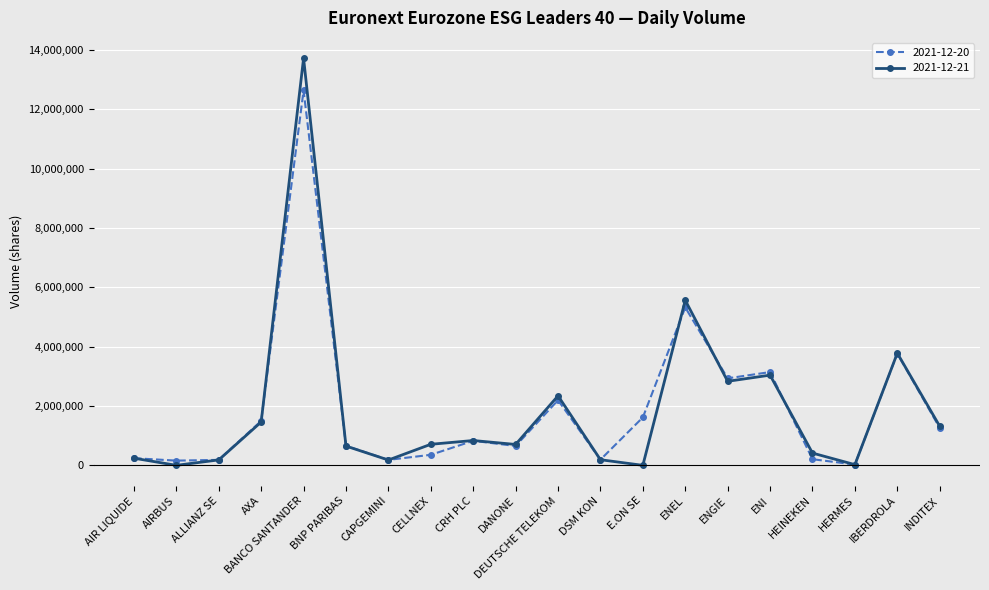

Where is 2021-12-21 nearest to the value 6861821?

ENEL